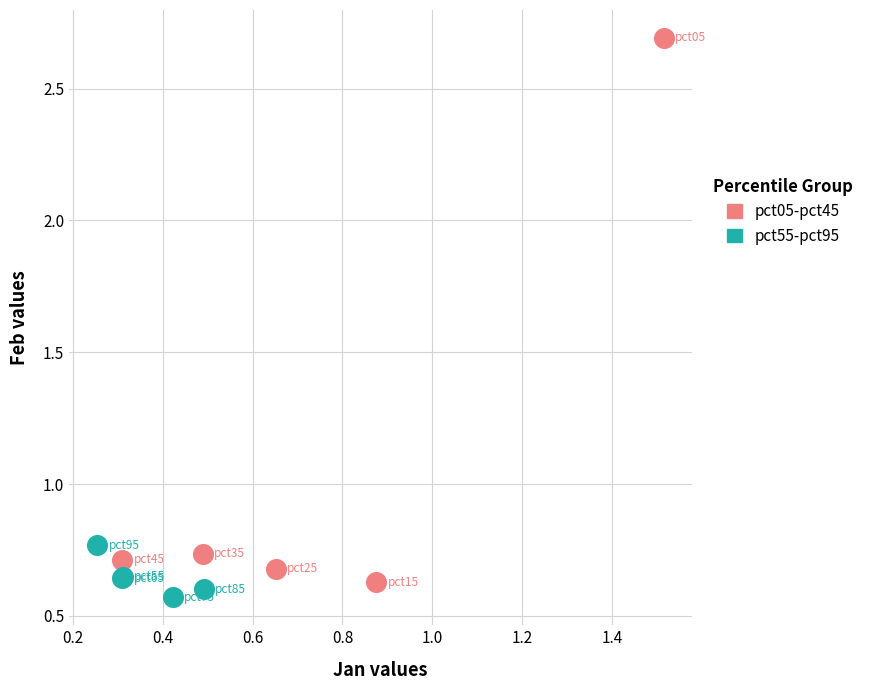

Which series reaches the maximum Y coordinate?

pct05-pct45